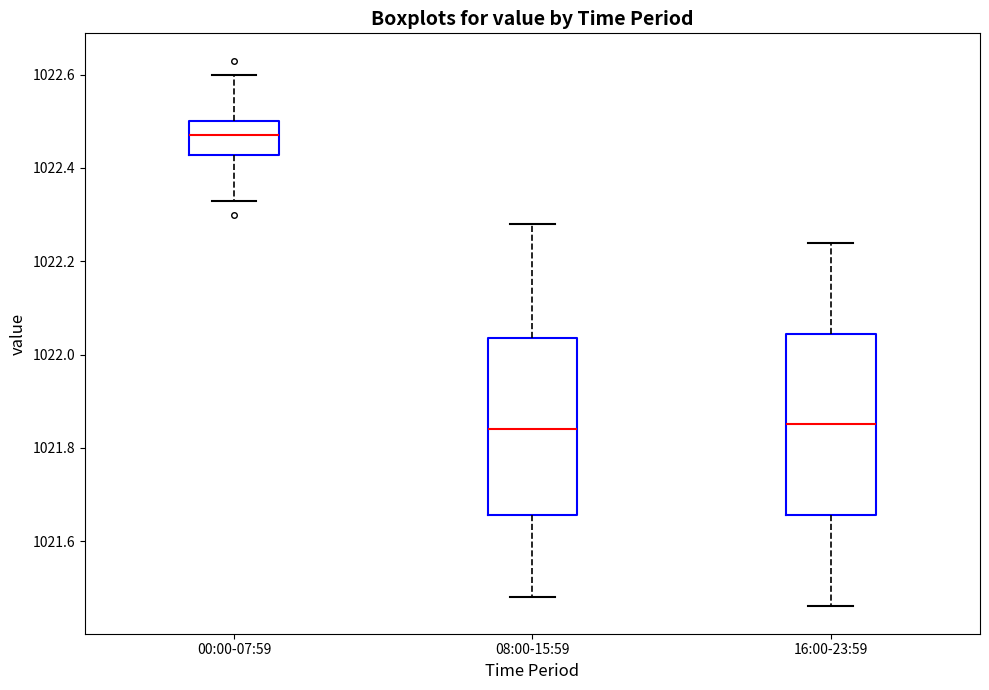

Reading left to right, transcribe this box plot: for each box, give where its median line is, the range the box spans, and where its two whiskers end, as read against the y-axis. The values are not printed on the chart, so give them approximately, as read against the axis.

00:00-07:59: median 1022.48, box 1022.42 to 1022.50, whiskers 1022.34 to 1022.60
08:00-15:59: median 1021.84, box 1021.66 to 1022.04, whiskers 1021.48 to 1022.28
16:00-23:59: median 1021.86, box 1021.66 to 1022.04, whiskers 1021.46 to 1022.24